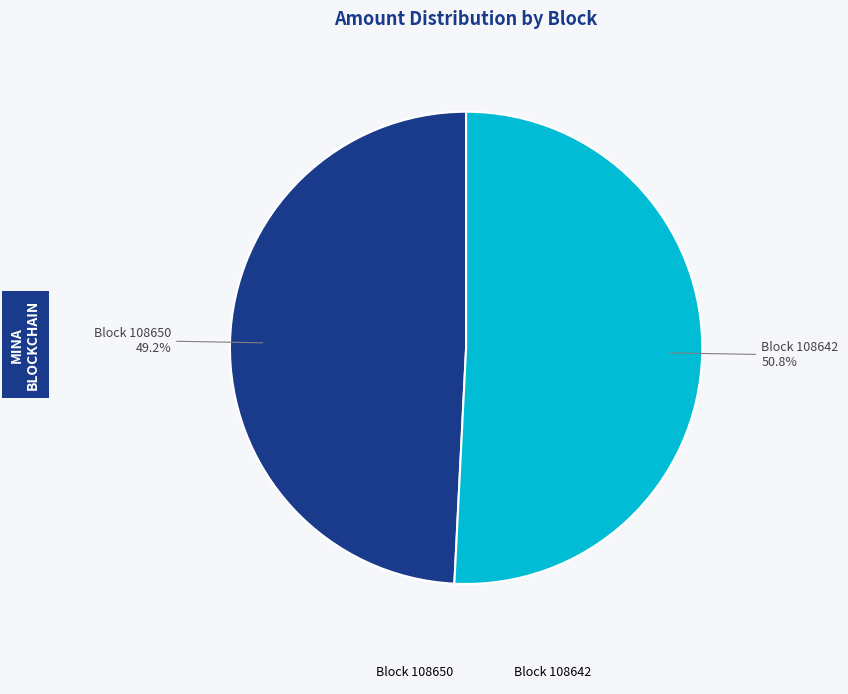

Is there a majority slice in this chart?

Yes